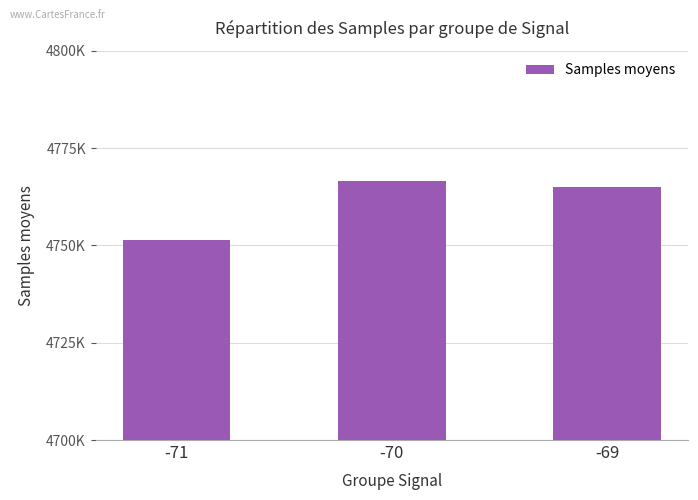

At which category does the chart reach its minimum across all series?

-71